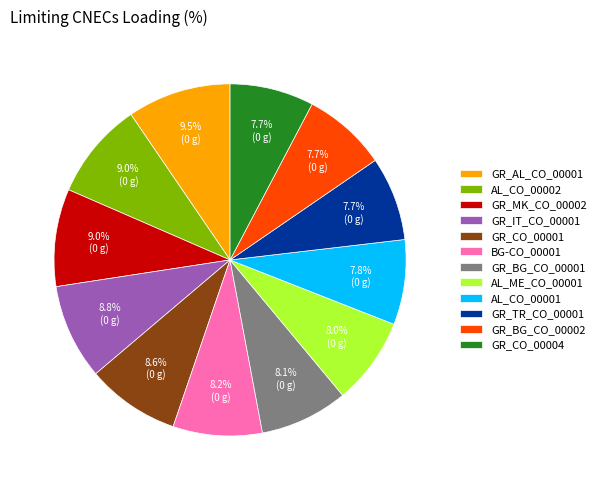

True or false: BG-CO_00001 accounts for 8% of the total.

True